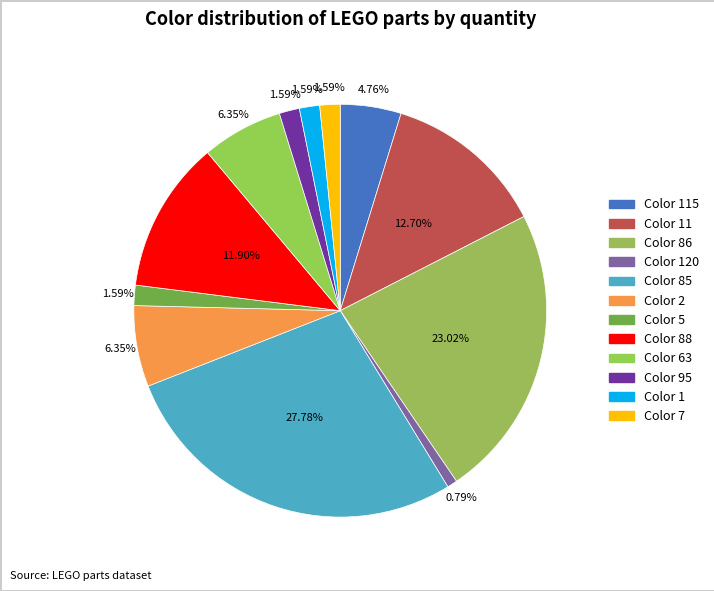

Which has a higher value, Color 5 or Color 85?

Color 85